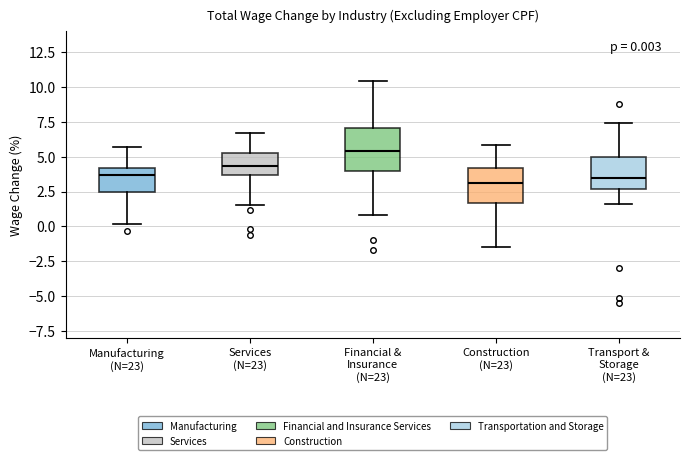

Which box has the highest median line?

Financial & Insurance (N=23)